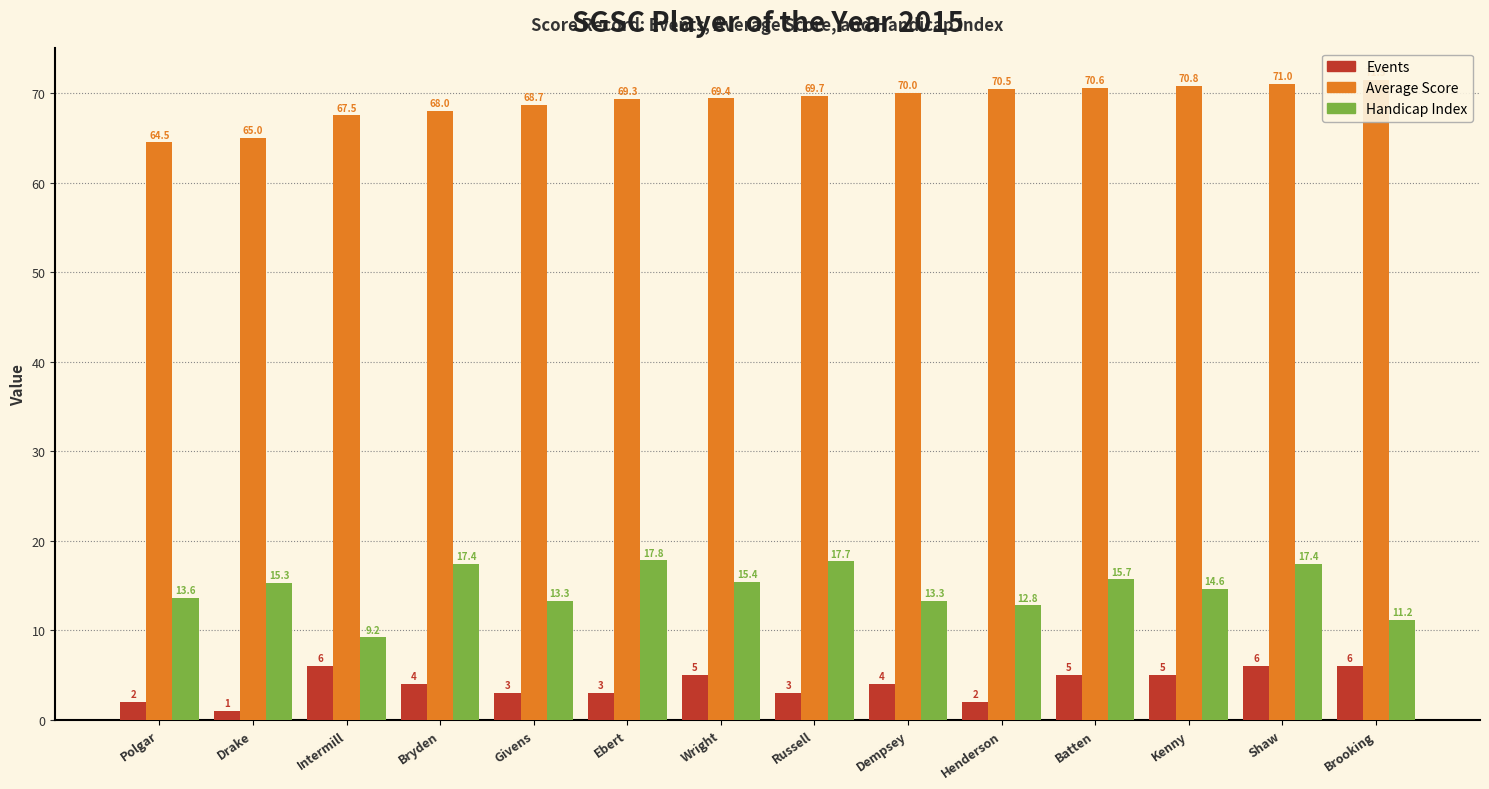

How many bars are there in total?

42